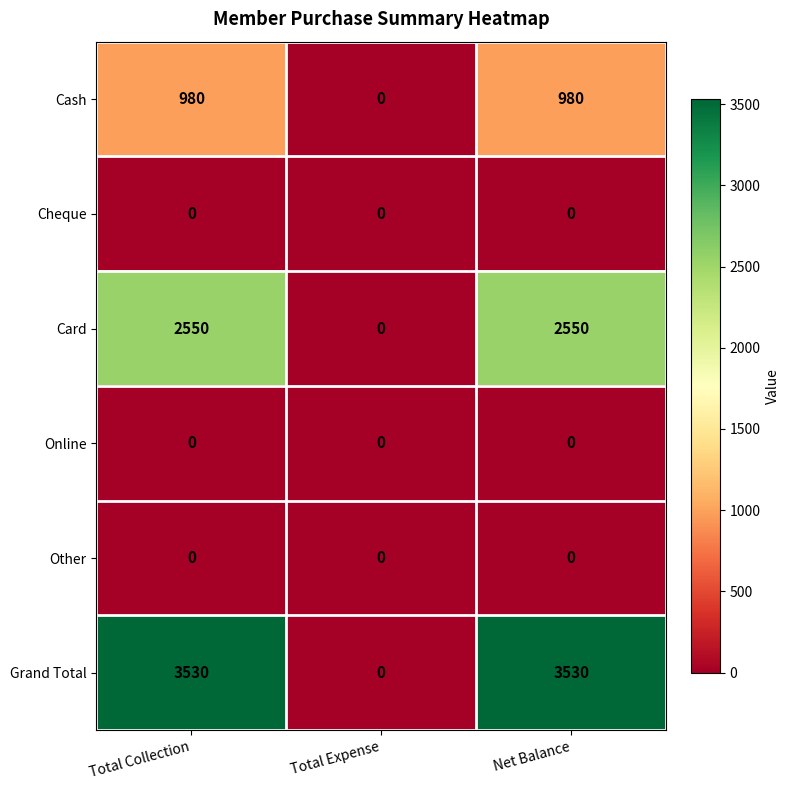

What is the maximum value for Grand Total?

3530